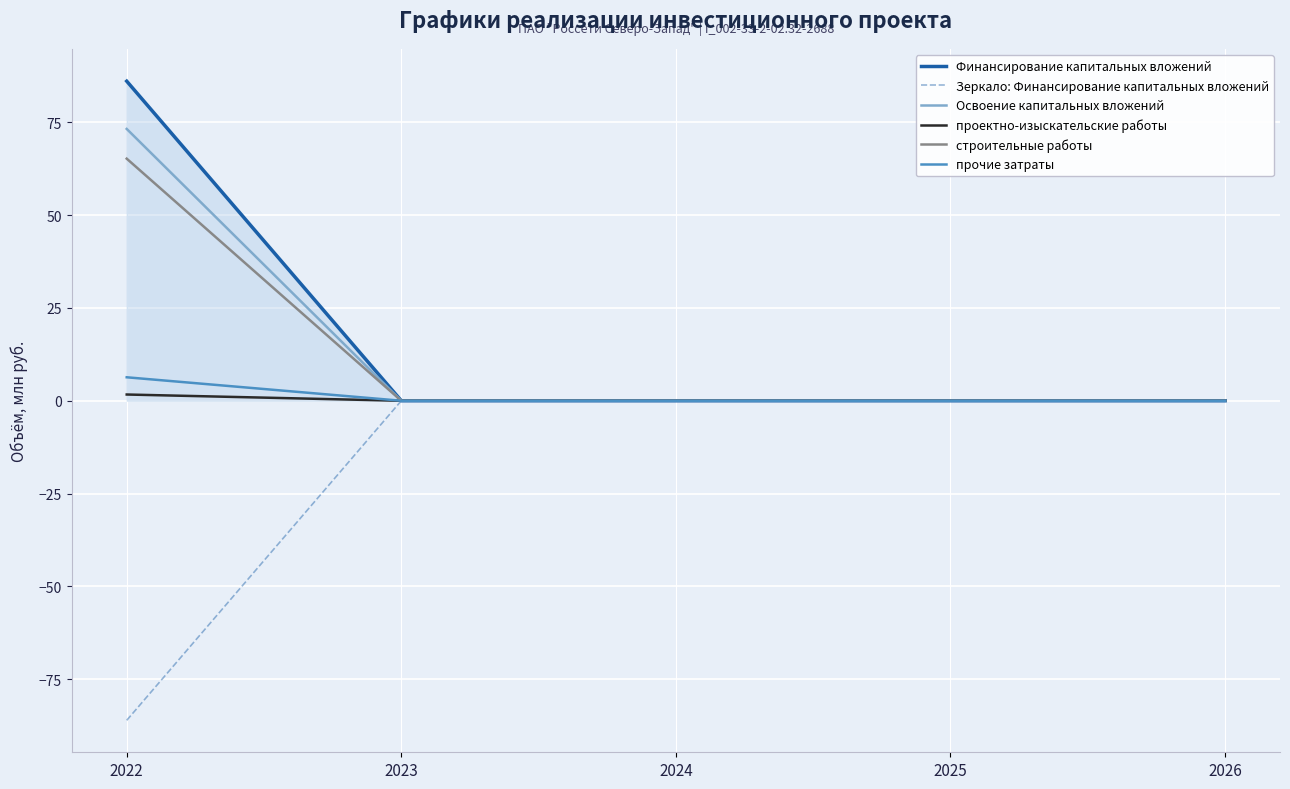

The Зеркало: Финансирование капитальных вложений series shows -0.0 at 2026. True or false?

True